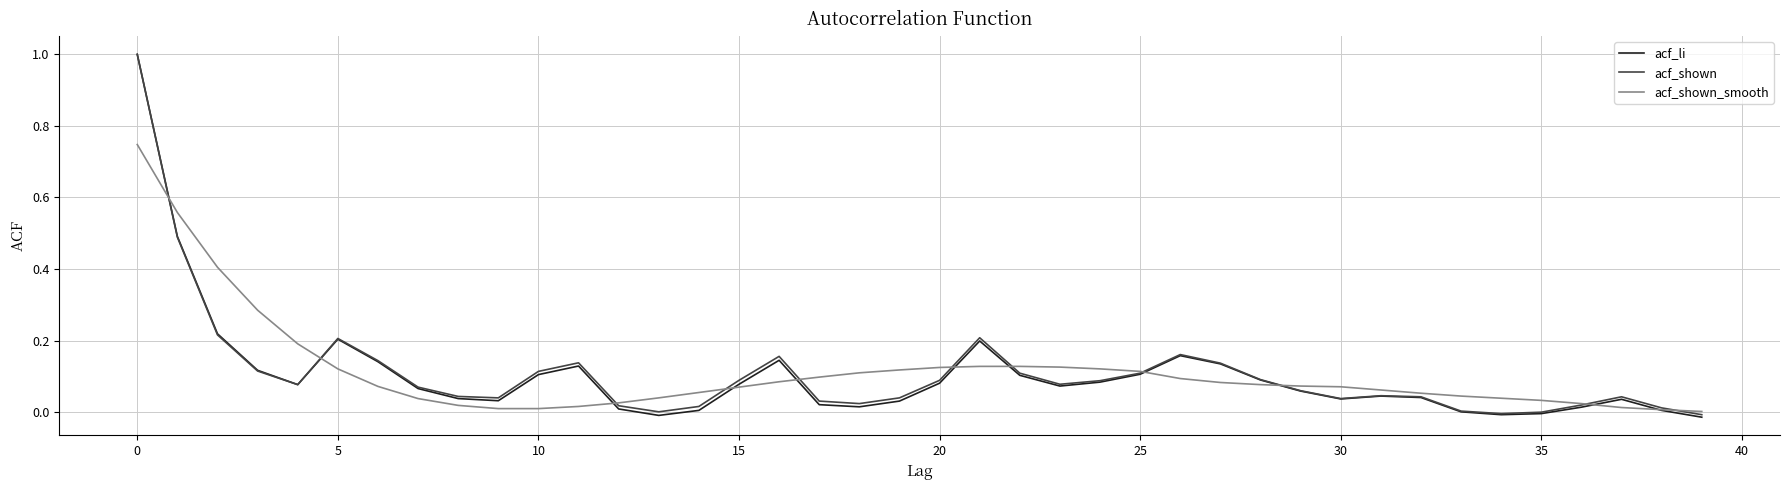

Which series has the largest range (max minus min)?

acf_li